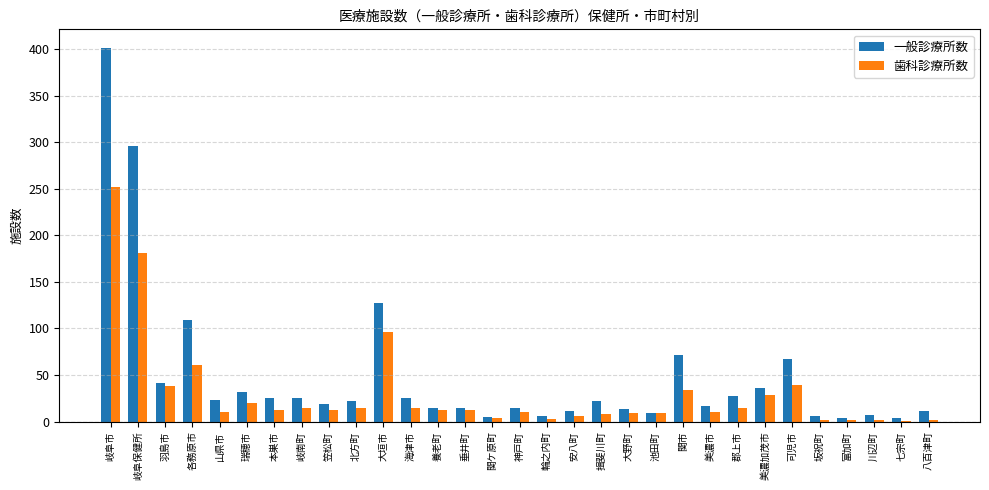

How many categories are shown in the chart?

31